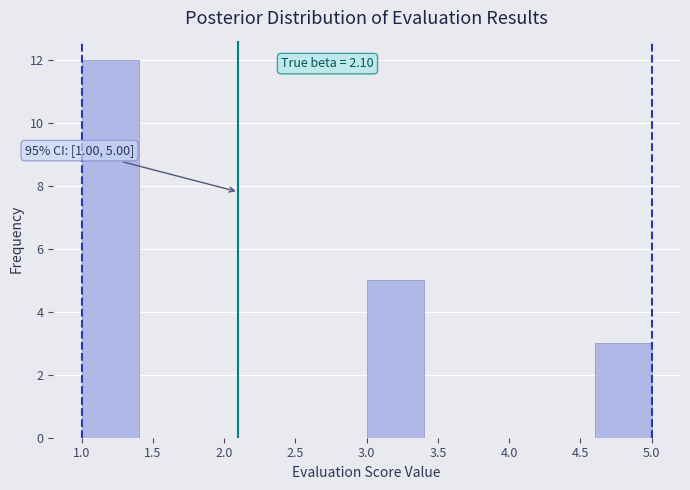

Over which range of the x-axis is the bar tallest?

1.0 to 1.4